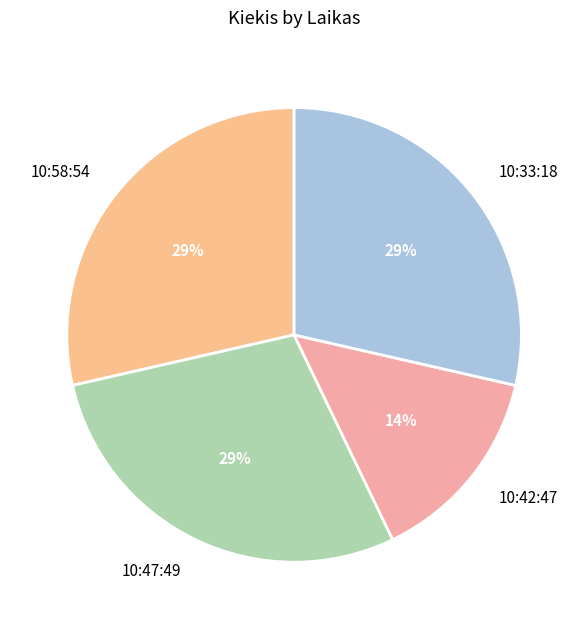

How many slices are in this pie chart?

4